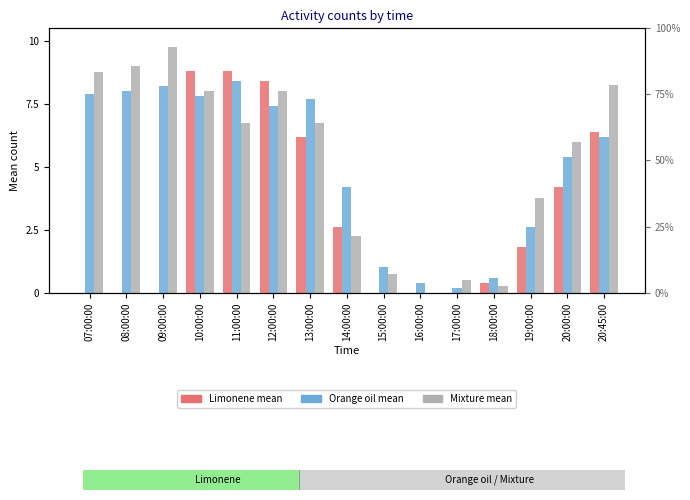

How many groups of bars are there?

15